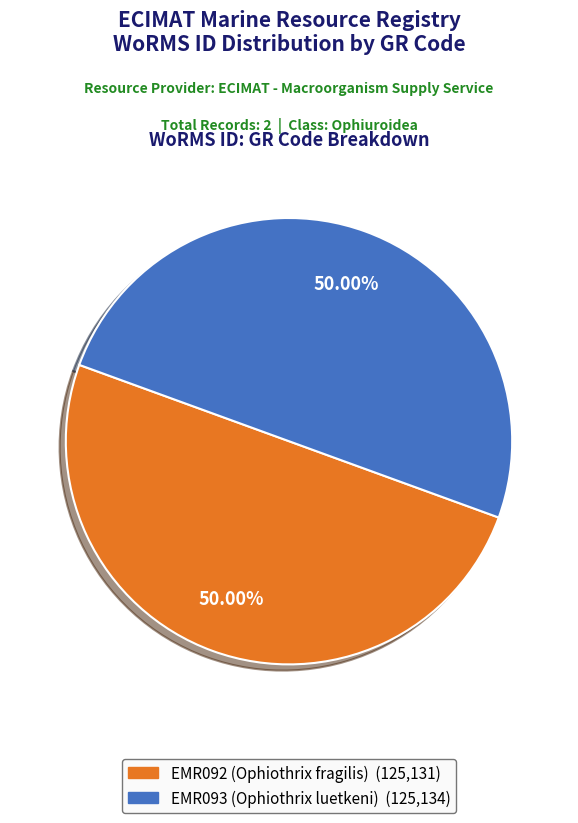

Count the number of slices in the pie.

2